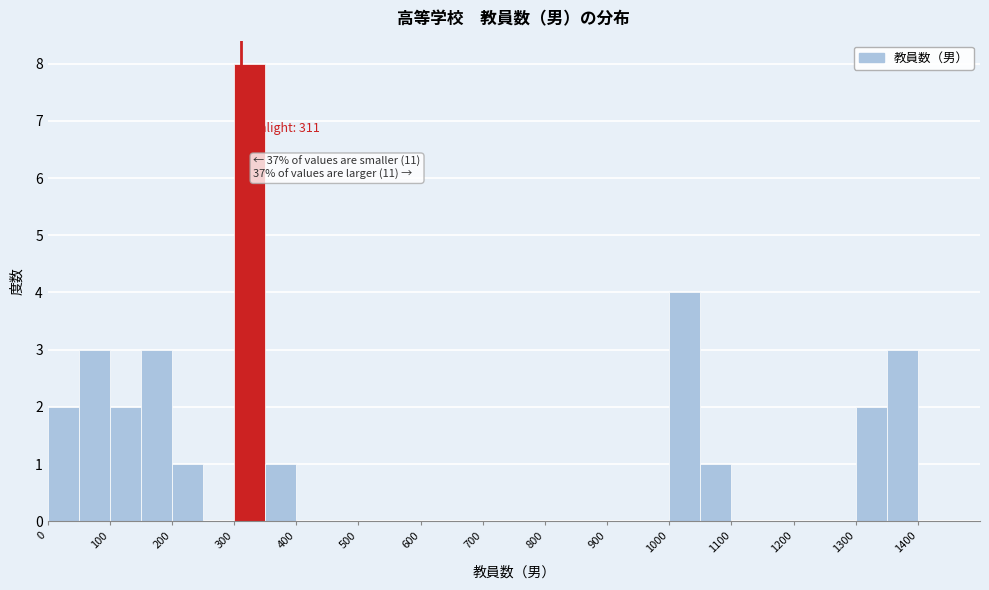

Over which range of the x-axis is the bar tallest?

300 to 350